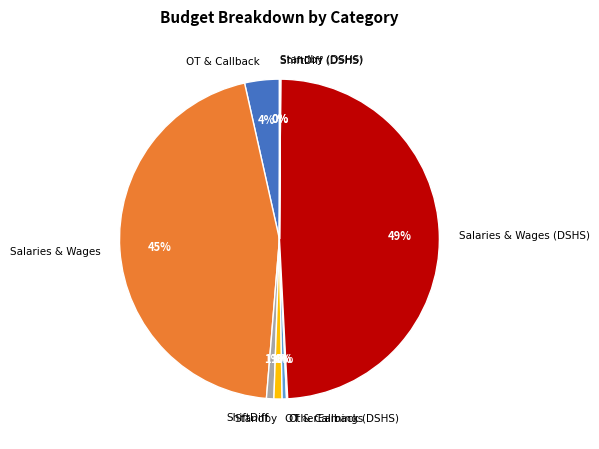

To the nearest percent, what portion does Salaries & Wages (DSHS) represent?

49%